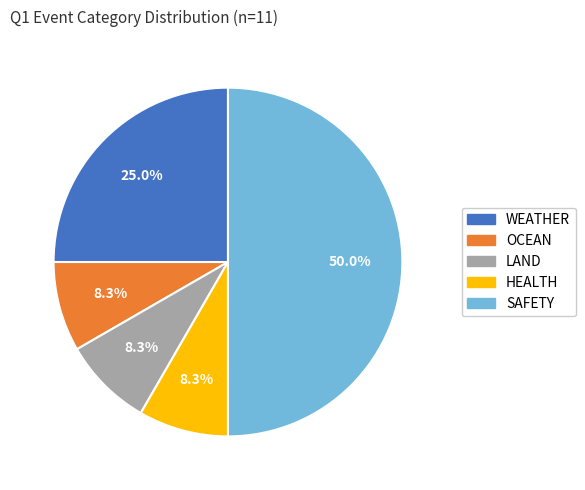

Which slice is the largest?

SAFETY